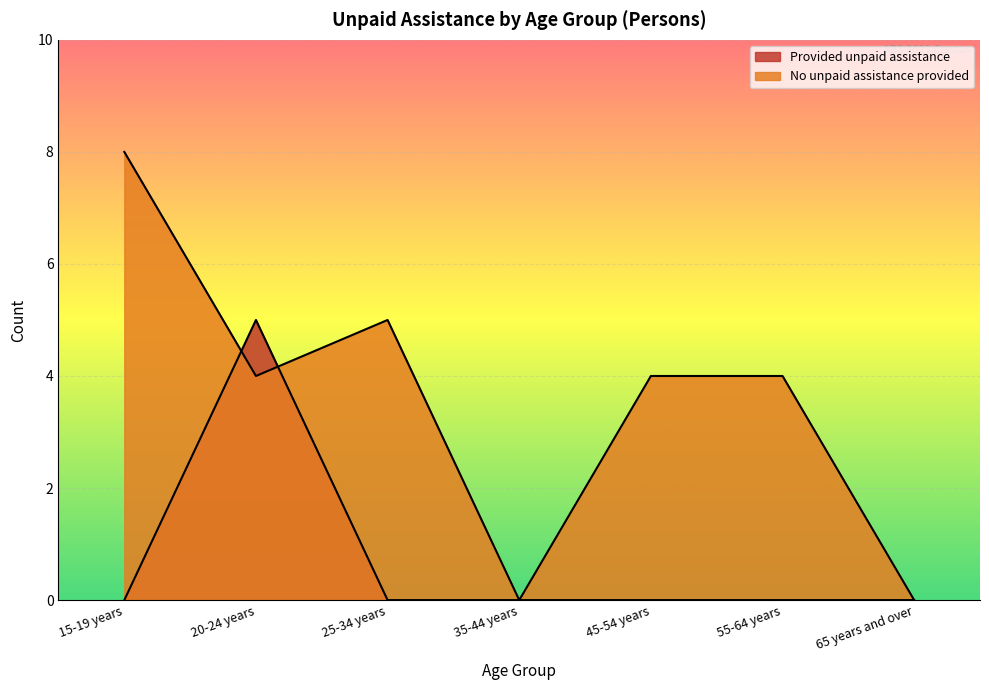

True or false: Provided unpaid assistance and No unpaid assistance provided cross at least once.

True